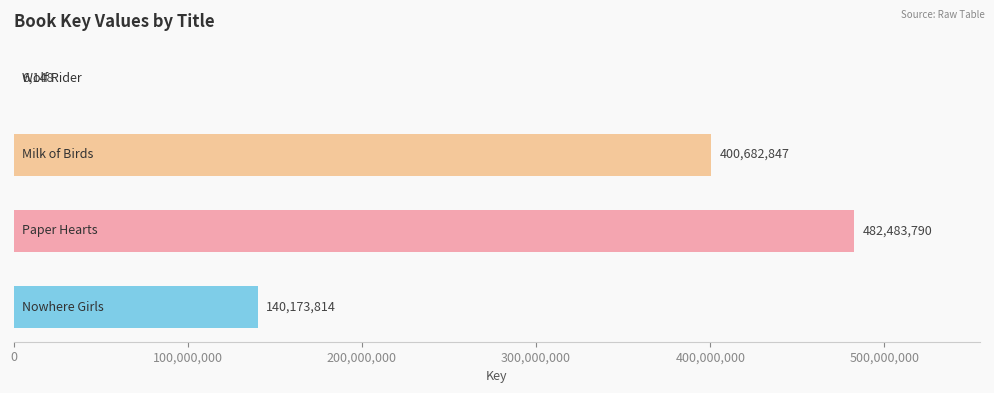

What is the sum of all values?

1023346599